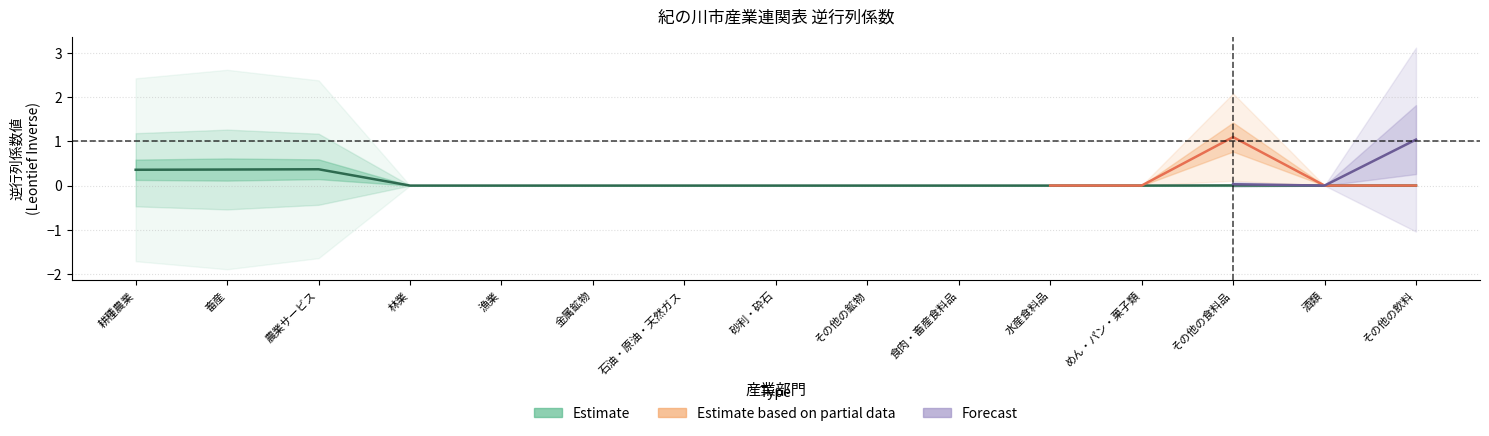

Is it true that 畜産 equals 0.0 at その他の鉱物?

True